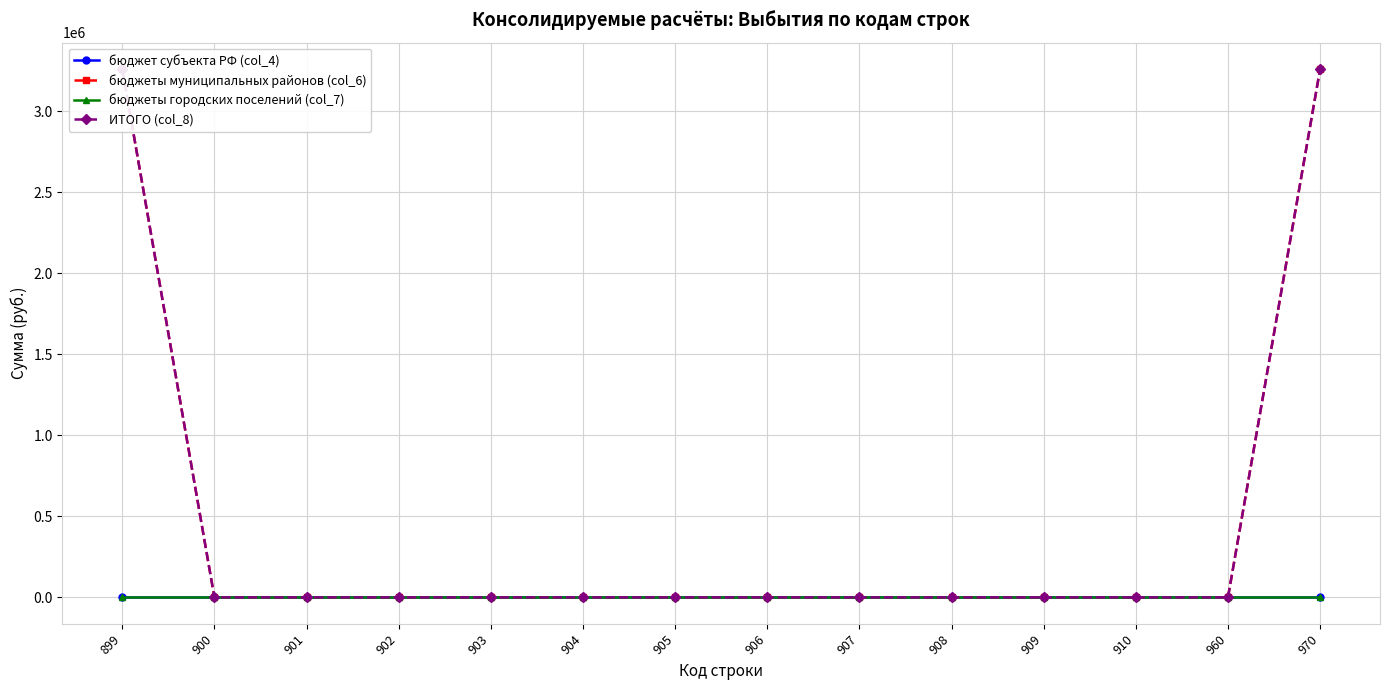

Which series changed the most between 902 and 905?

бюджет субъекта РФ (col_4)